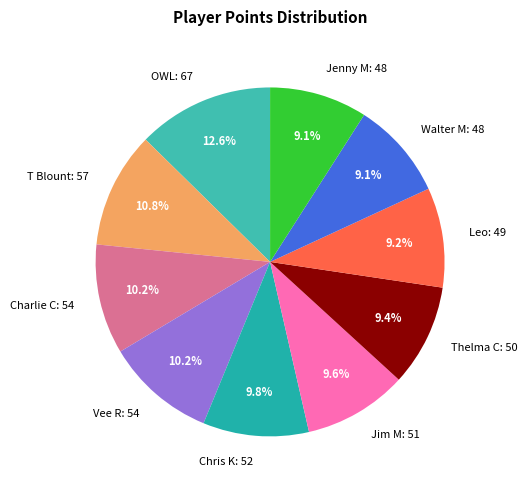

How many segments does this pie chart have?

10